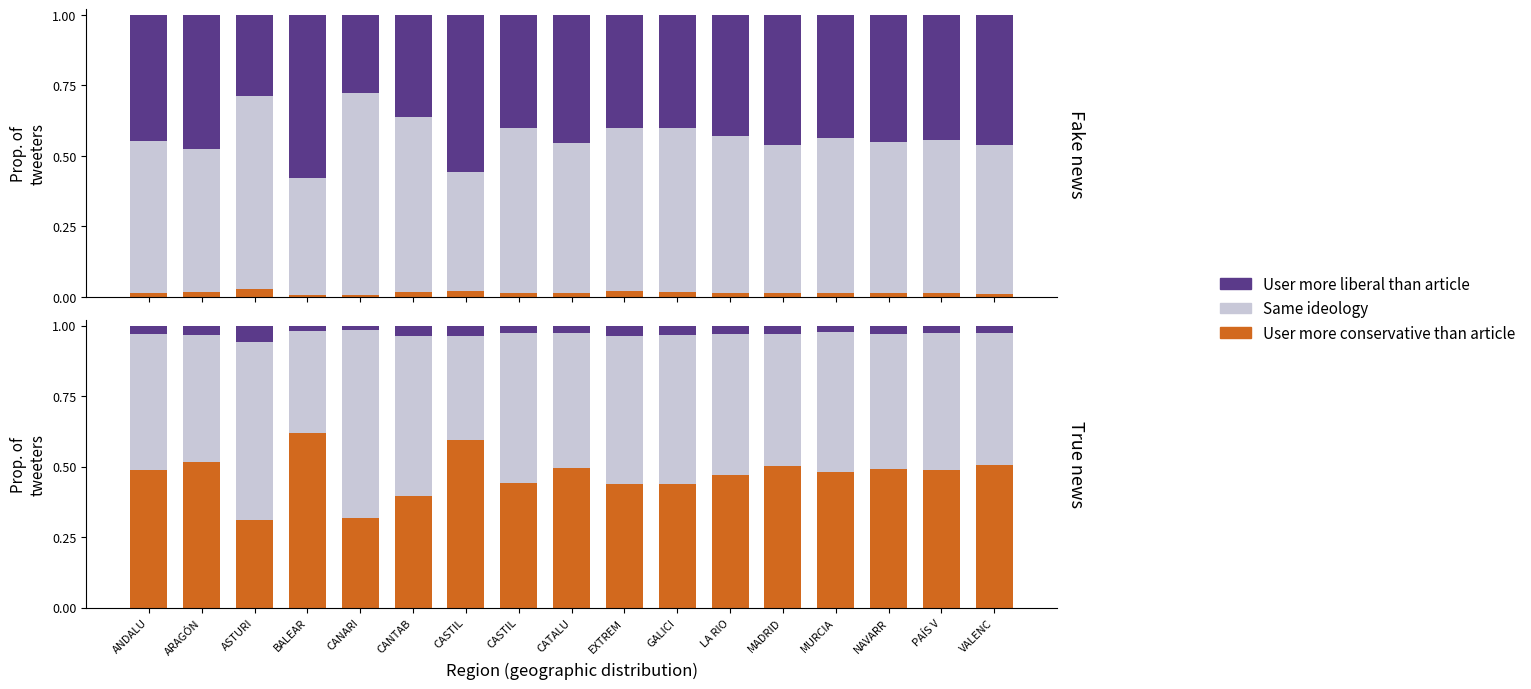

The value of User more conservative than article at MADRID is 0.2. True or false?

False